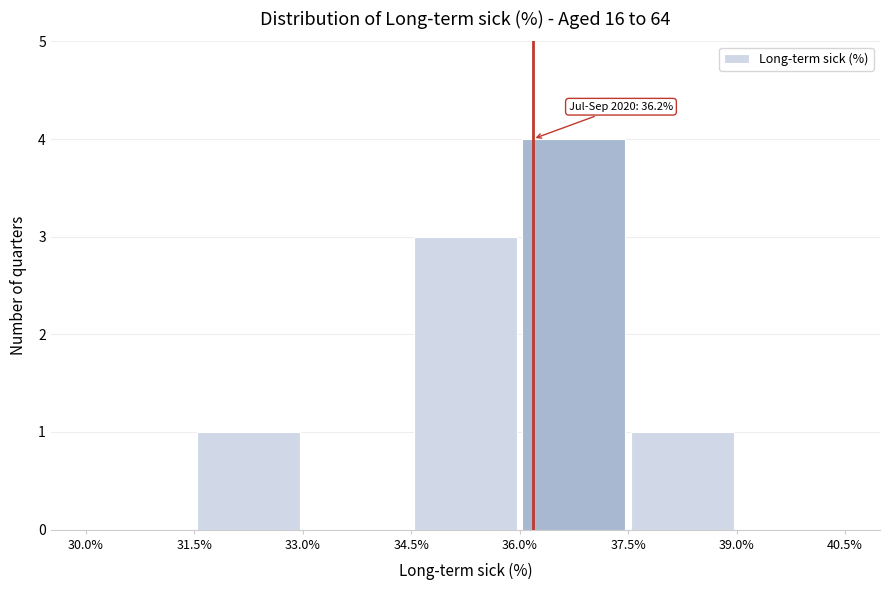

Which range on the x-axis has the tallest bar?

36.0% to 37.5%